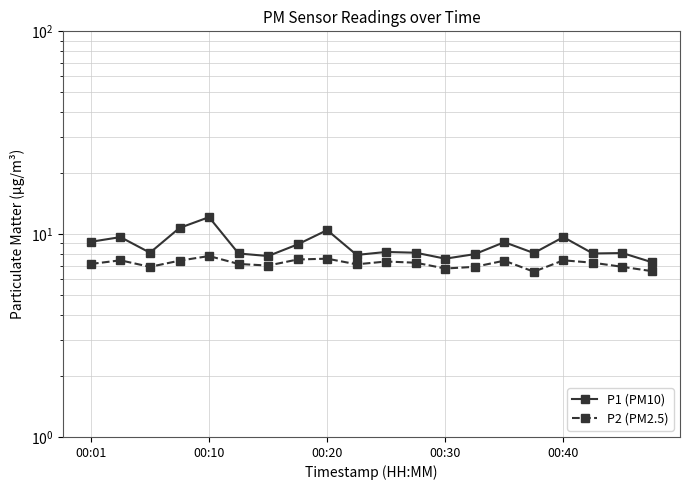

Is it true that P2 (PM2.5) equals 9.3 at 9?

False